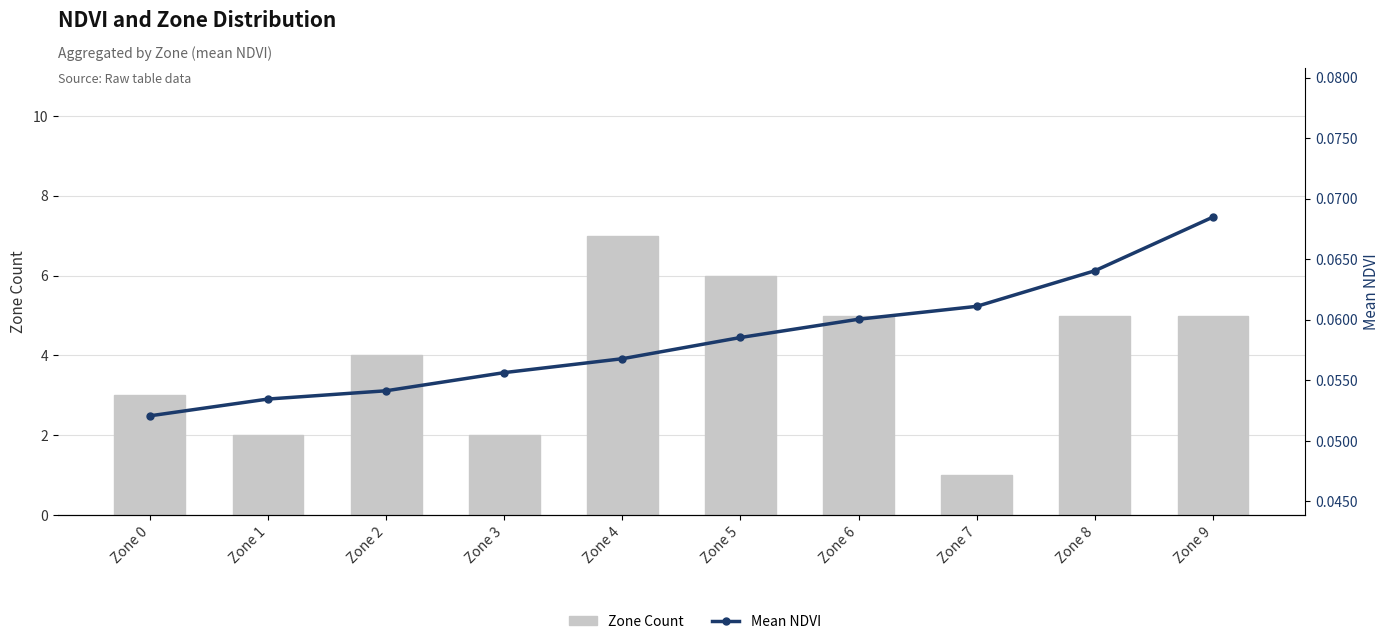

Count the Zone Count values in the range 2 to 5.

7